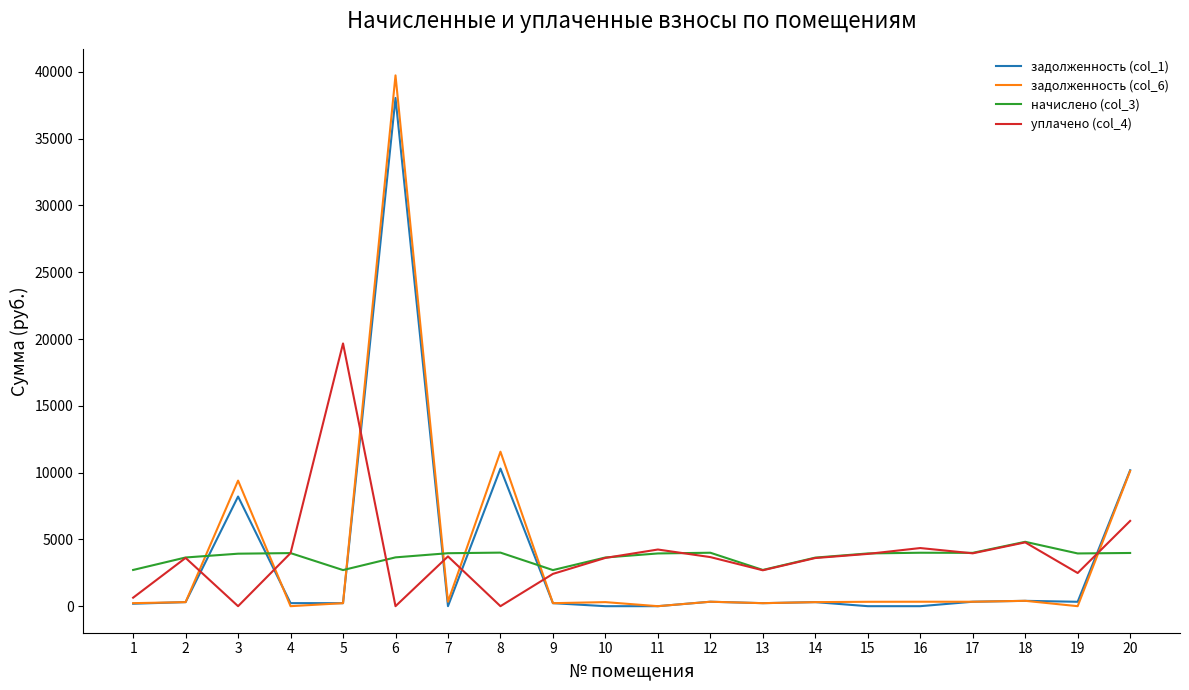

How many lines are shown in the chart?

4